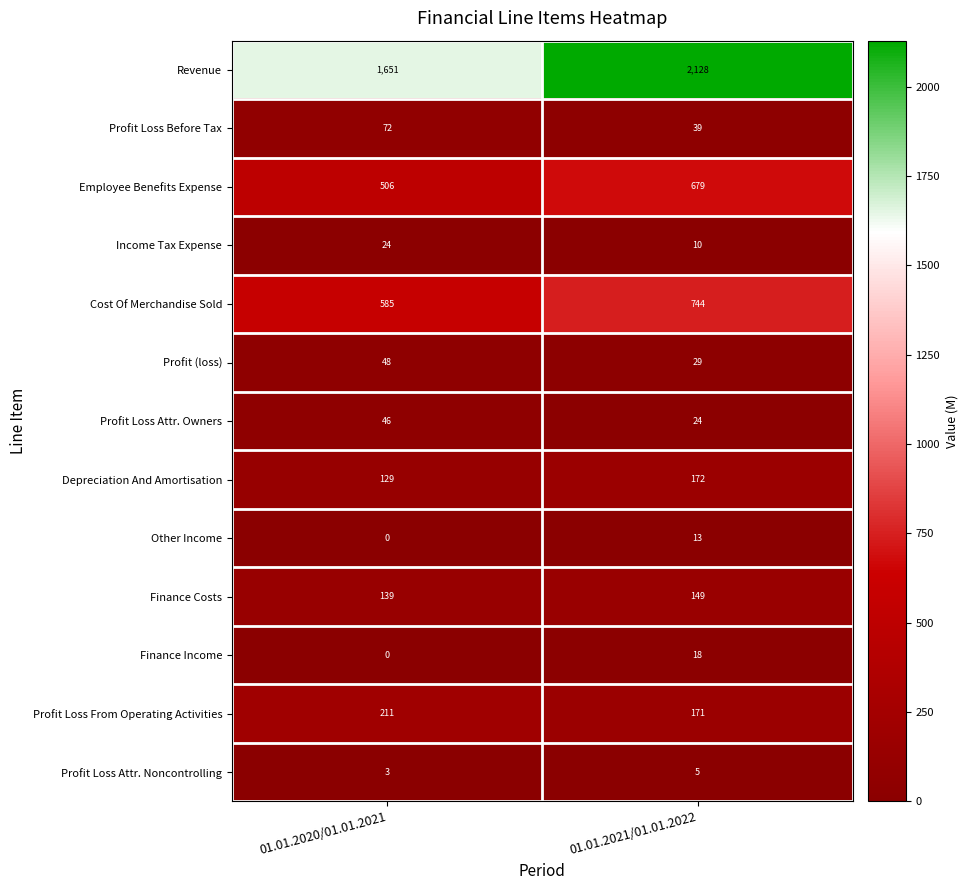

Which series has the widest spread of values?

Revenue